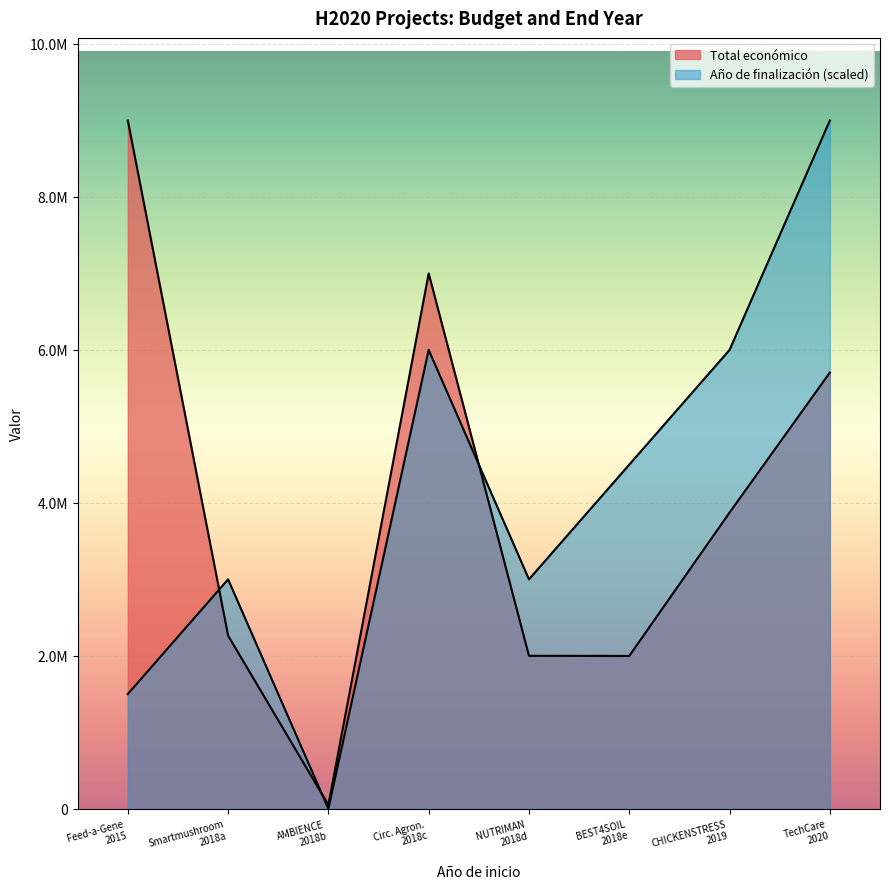

List the series in order of their peak value, lowest first.

Total económico, Año de finalización